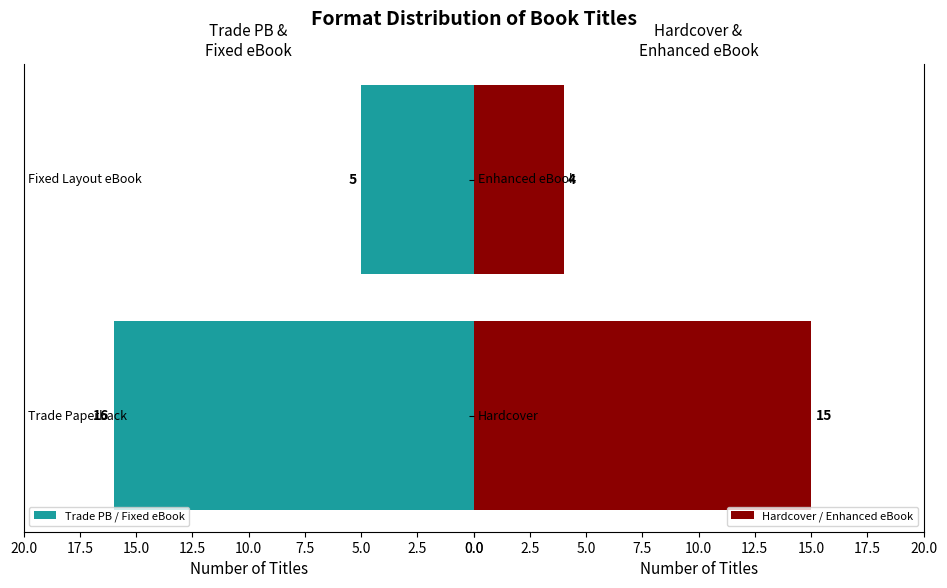

Between 0.0 and 2.5, which series saw the biggest shift?

Trade PB / Fixed eBook